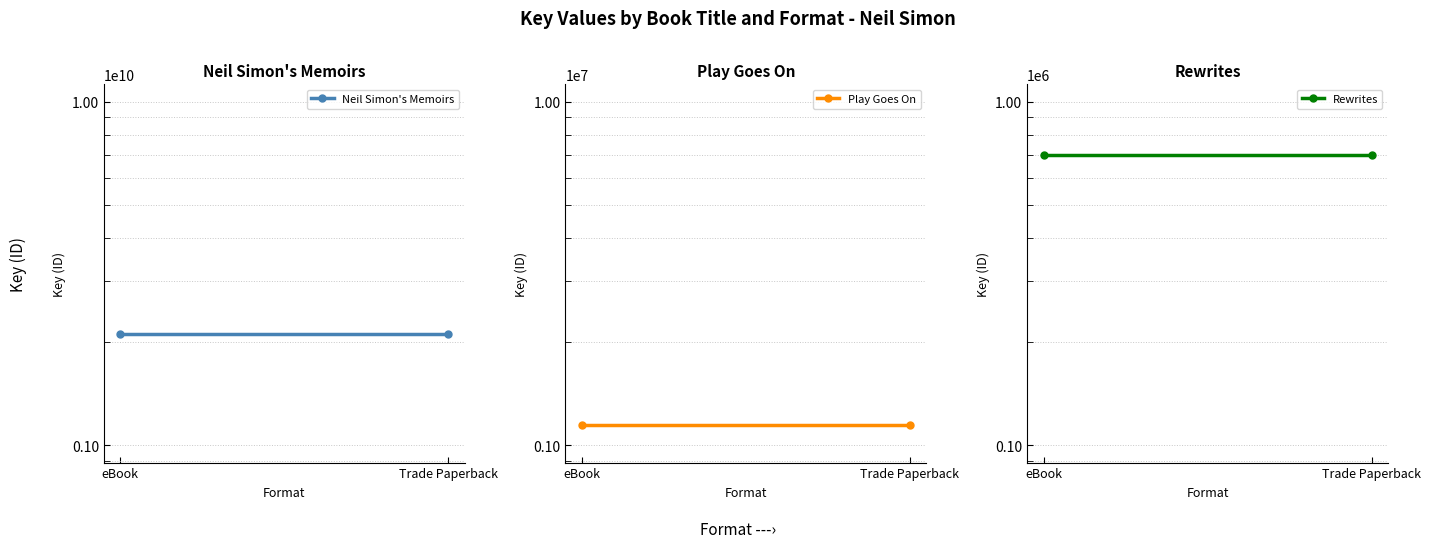

Where is Play Goes On nearest to the value 1146680?

eBook